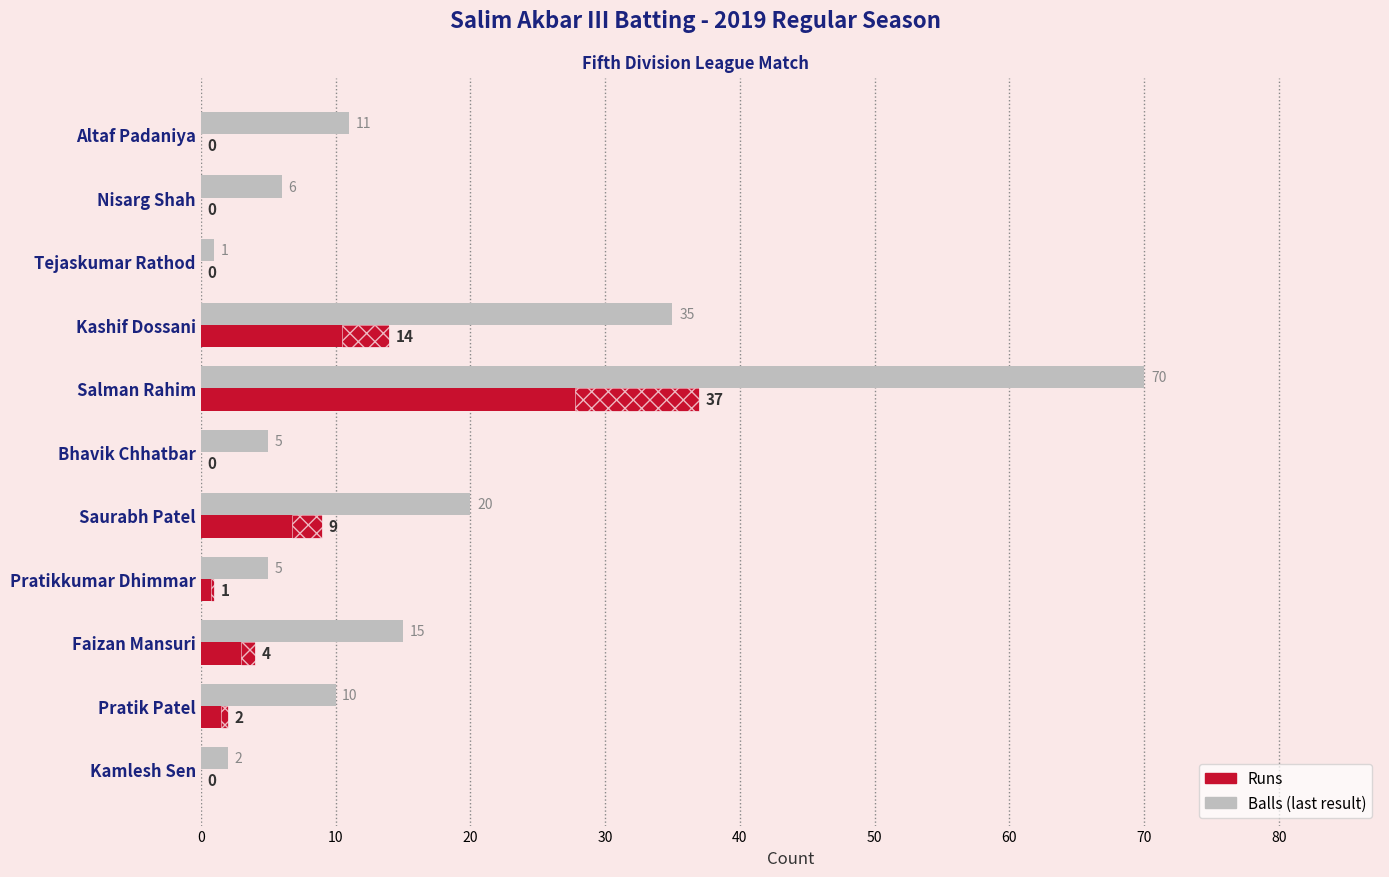

The value of Runs at 80 is 6. True or false?

False